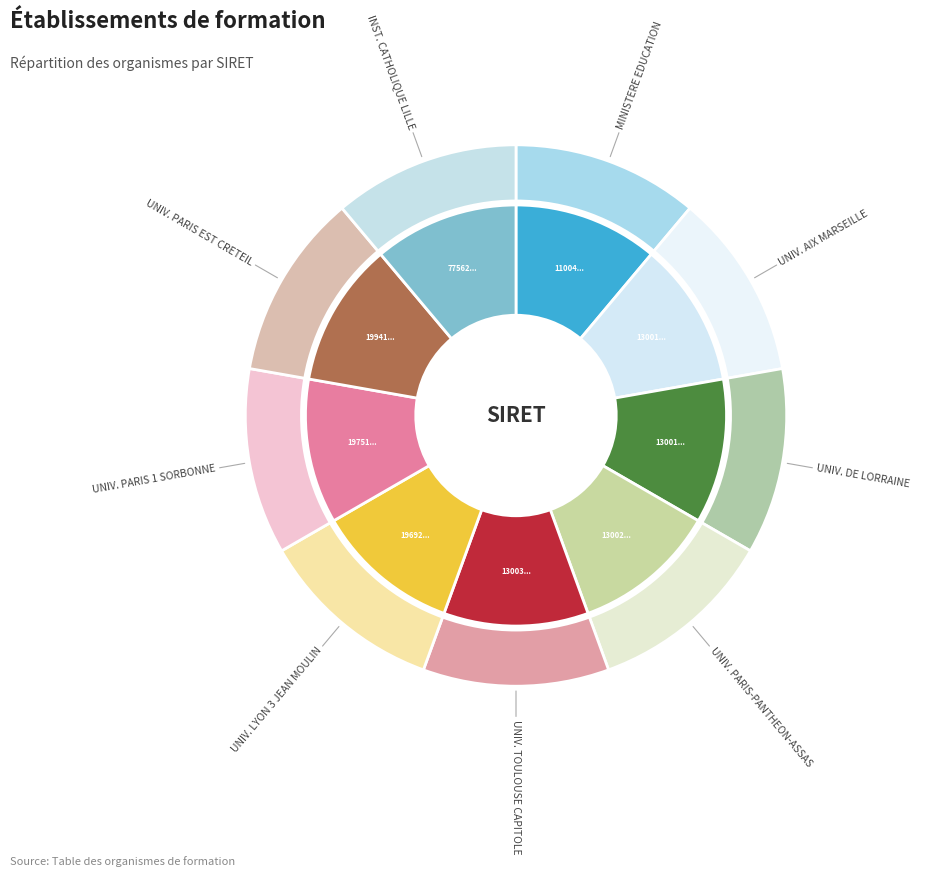

What is the change in value from MINISTERE AUPRES DU MIN DE L'EDUCATION to UNIVERSITE DE LORRAINE?

+1997149299972